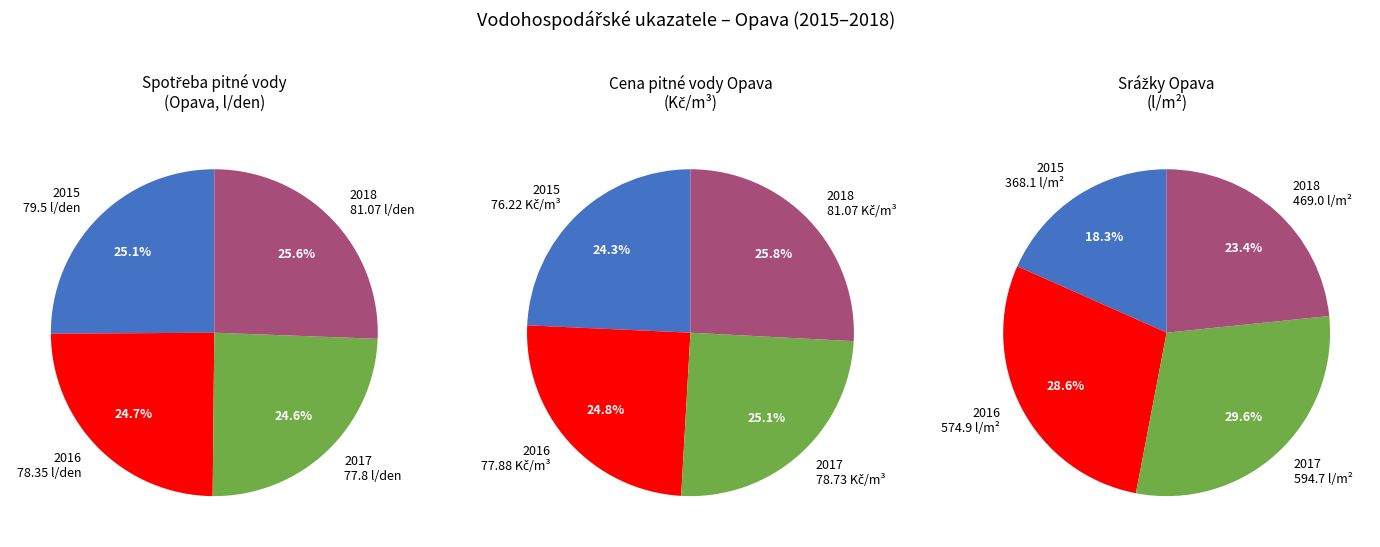

To the nearest percent, what is the combined percentage of 2016 and 2015?

50%